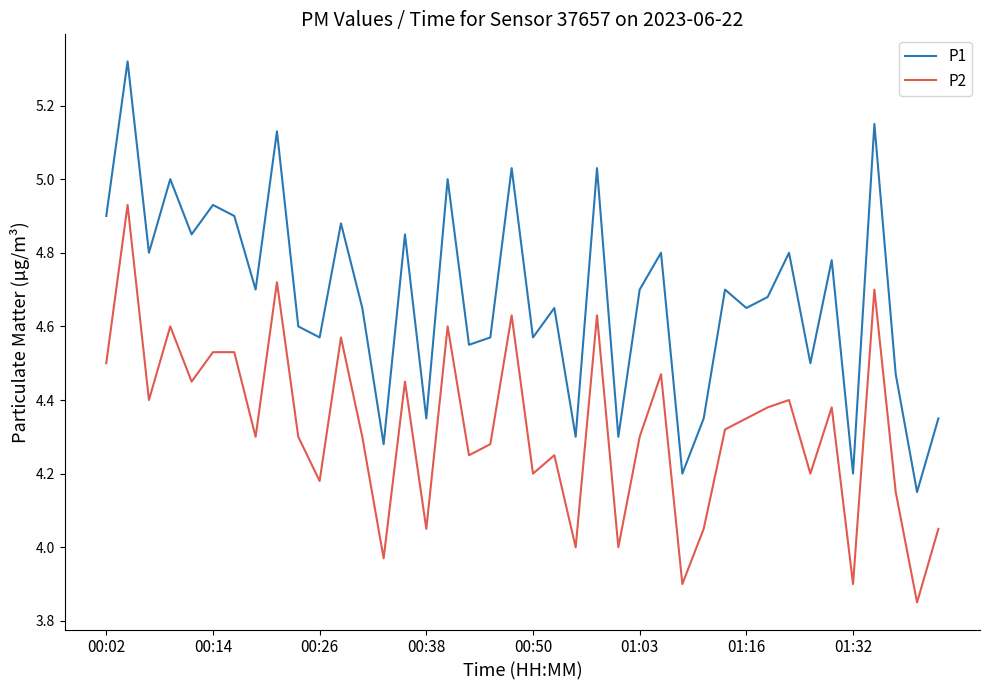

Which series has the widest spread of values?

P1